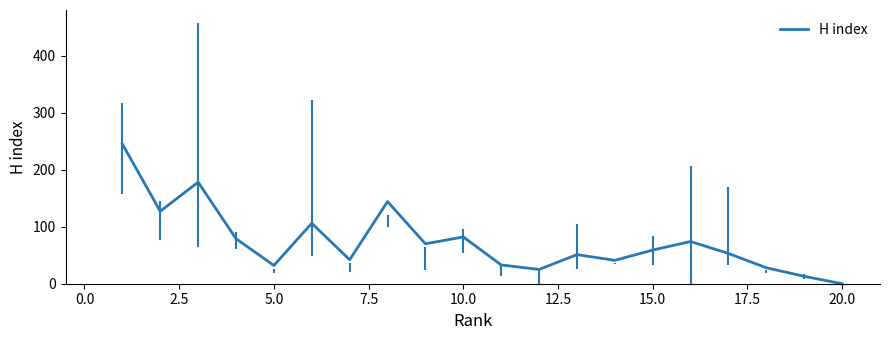

What is the highest value of the H index series?

245